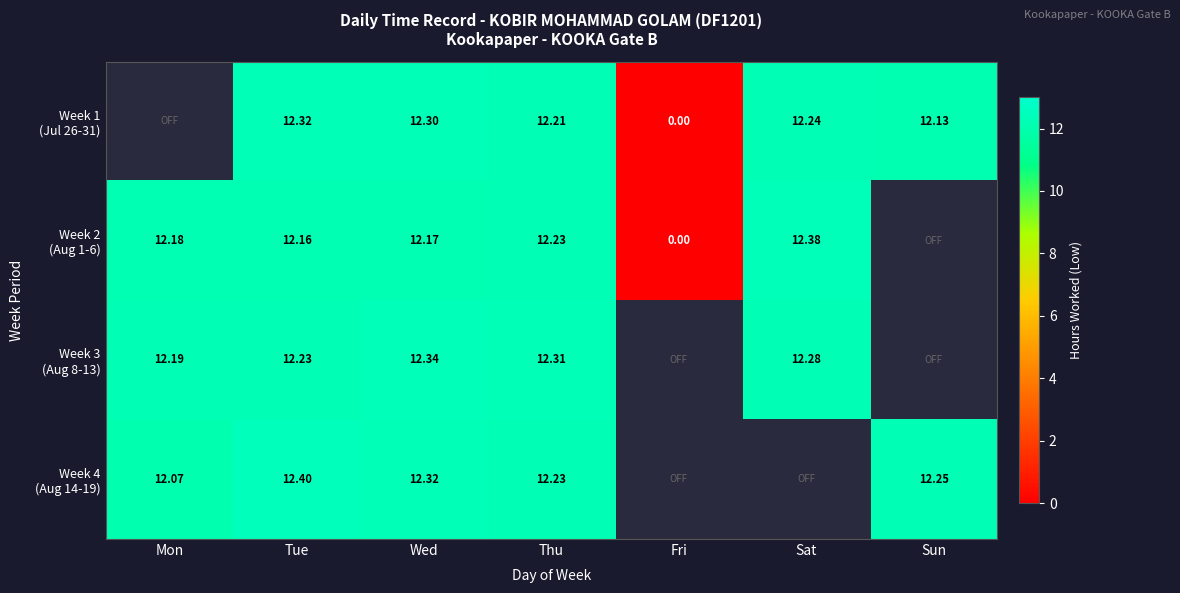

What is the difference between the maximum and minimum values in the Week 3 (Aug 8-13) series?

0.2